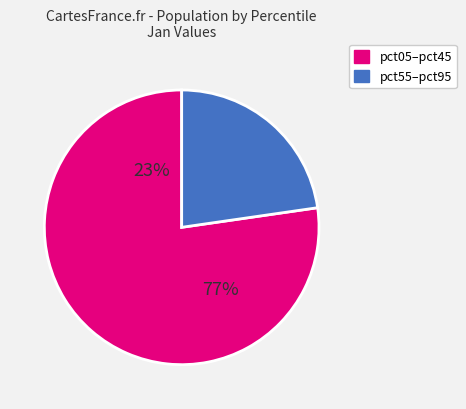

Do pct25 and pct75 together represent more than half of the pie?

No